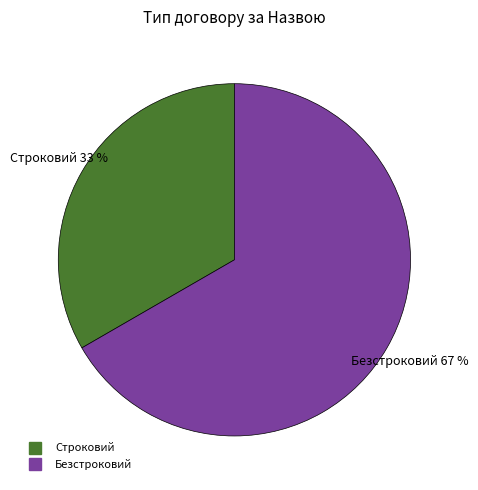

The Строковий slice represents 33% of the pie. True or false?

True